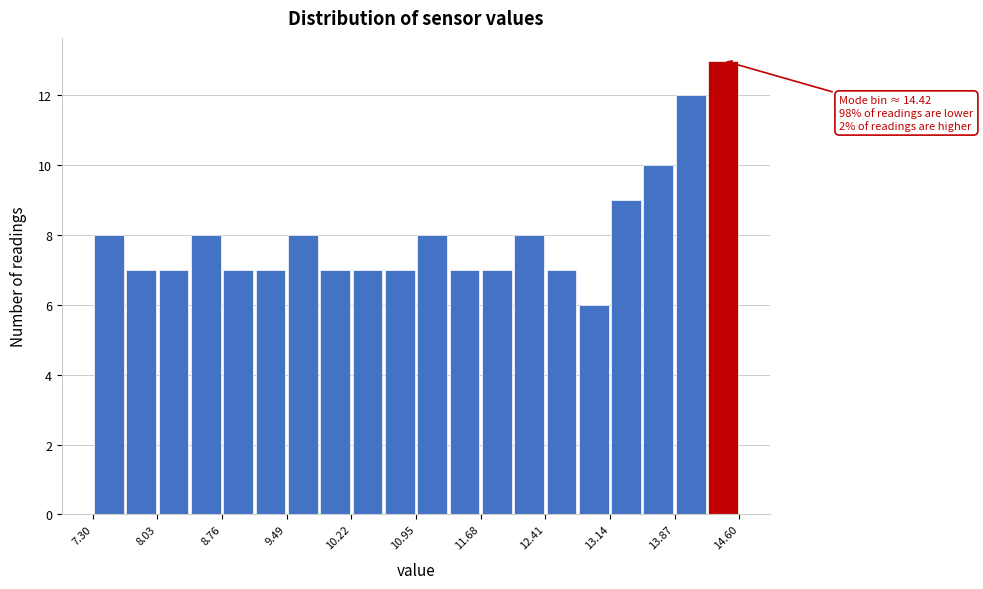

Around what value on the x-axis is the tallest bar? Give the approximate position of its centre, as read against the axis.

14.4